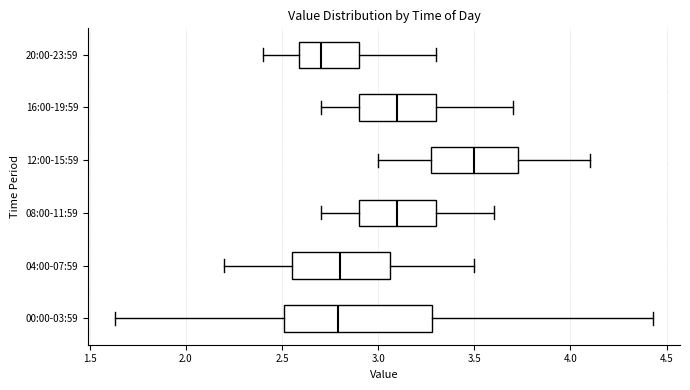

Which box's median line is the furthest to the left?

20:00-23:59